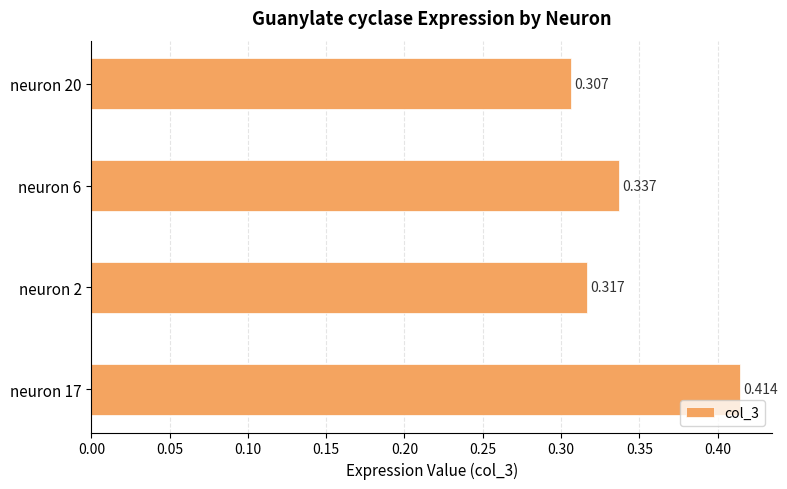

Count the number of data series in this chart.

1